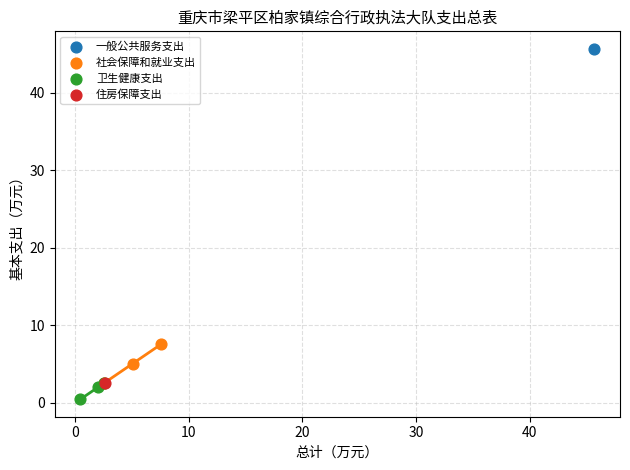

Which series contains the highest Y value?

一般公共服务支出